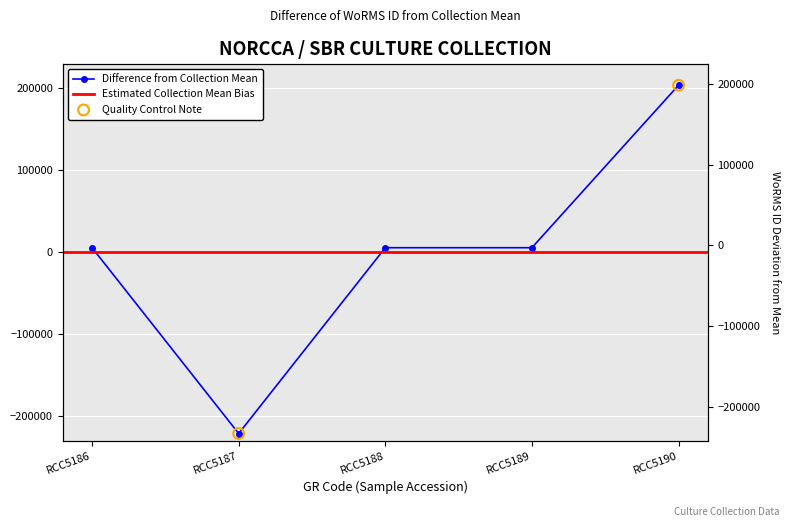

What is the ratio of the value at RCC5189 to the value at RCC5186?

1.0